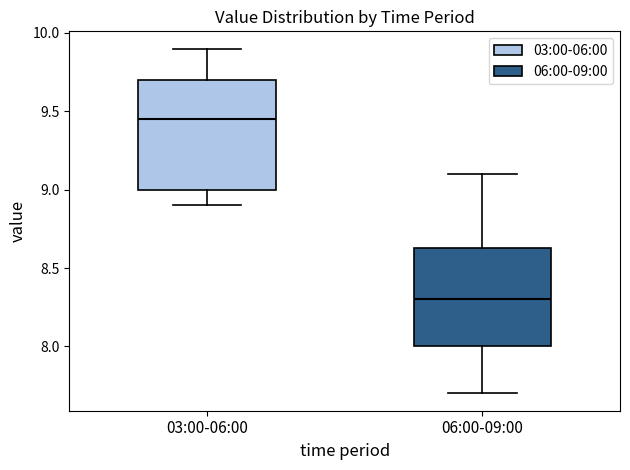

Which box is the tallest, from its lower edge to its upper edge?

03:00-06:00